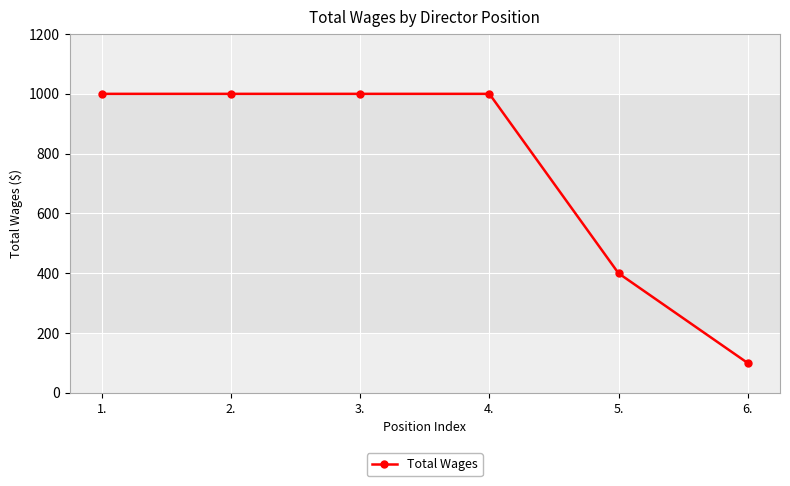

What is the smallest value displayed?

100